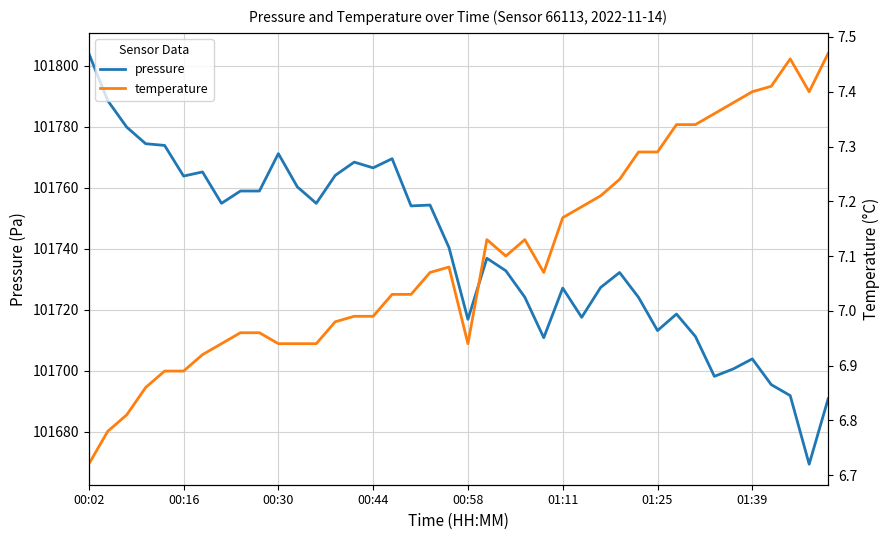

What is the spread (max minus min) of values at 13?

101757.1